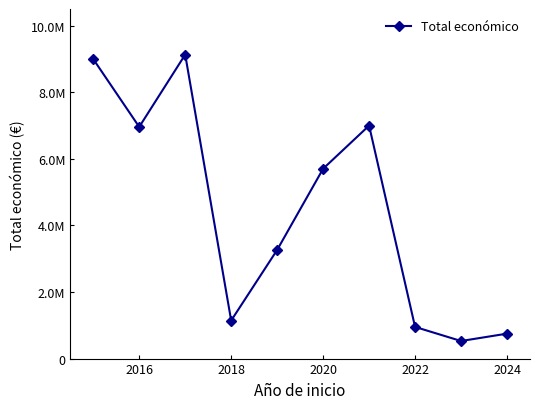

What is the maximum value shown in the chart?

9132726